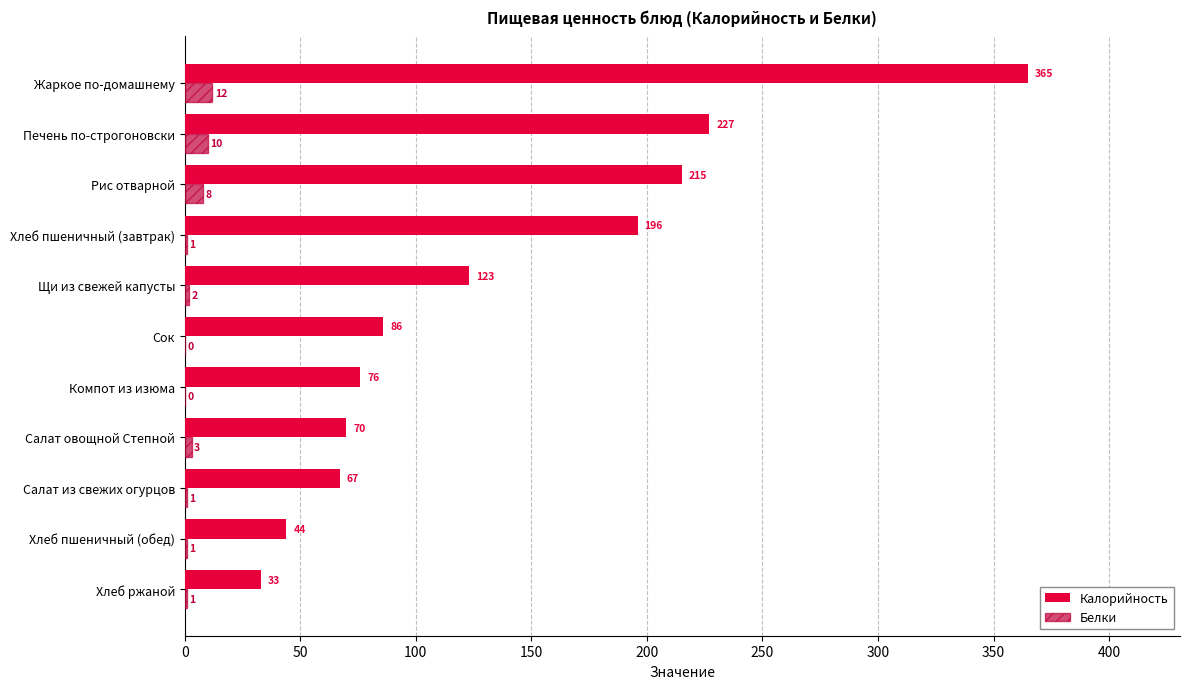

What is the highest value of the Калорийность series?

365